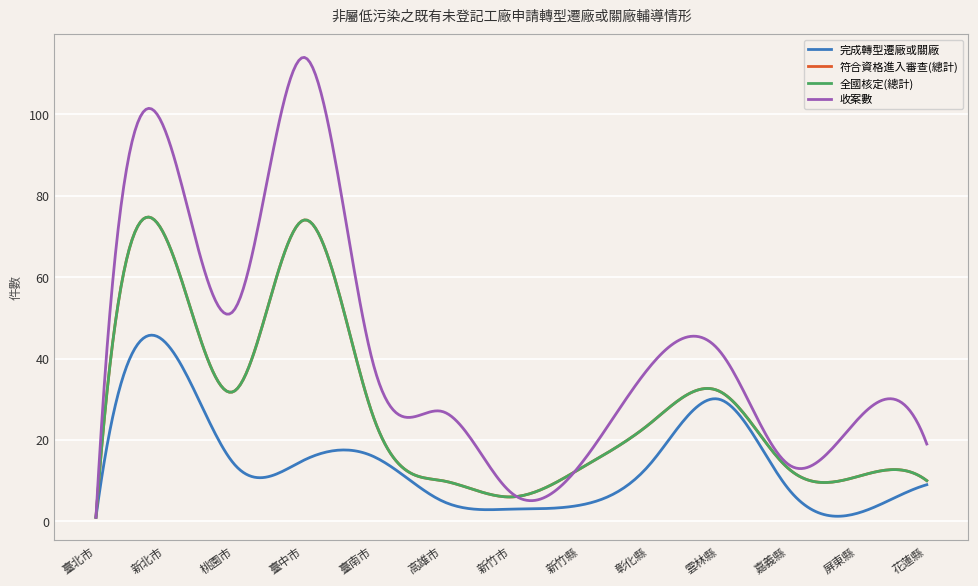

What is the label of the 3rd point from the right?

嘉義縣